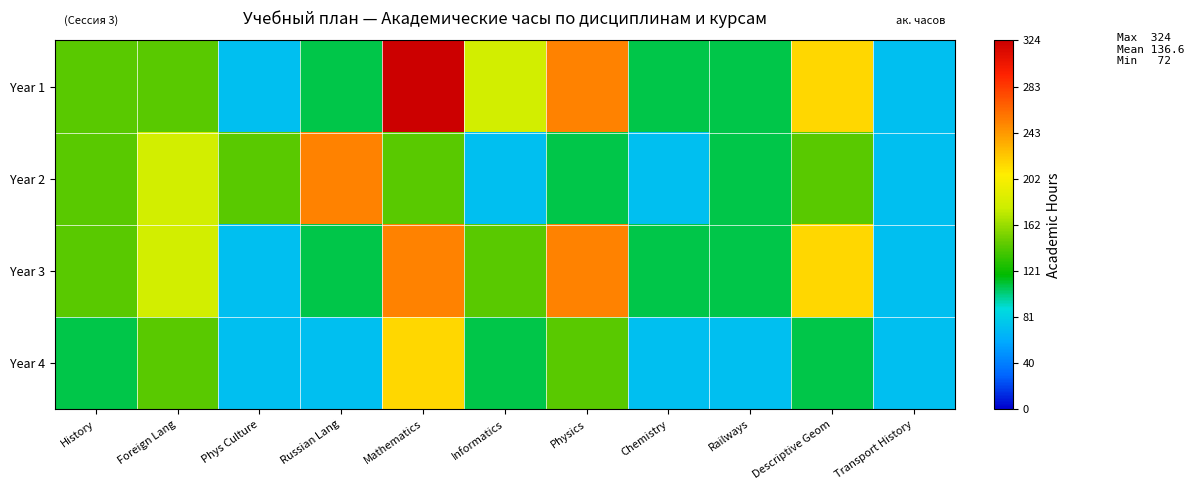

At how many categories does at least one series exceed 322?

1